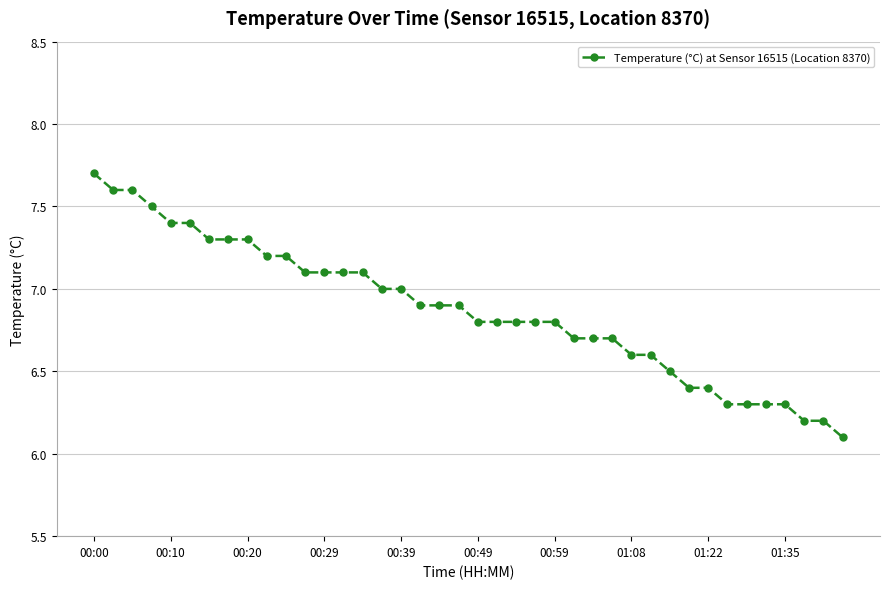

What is the value of the 31st point from the left?

6.5